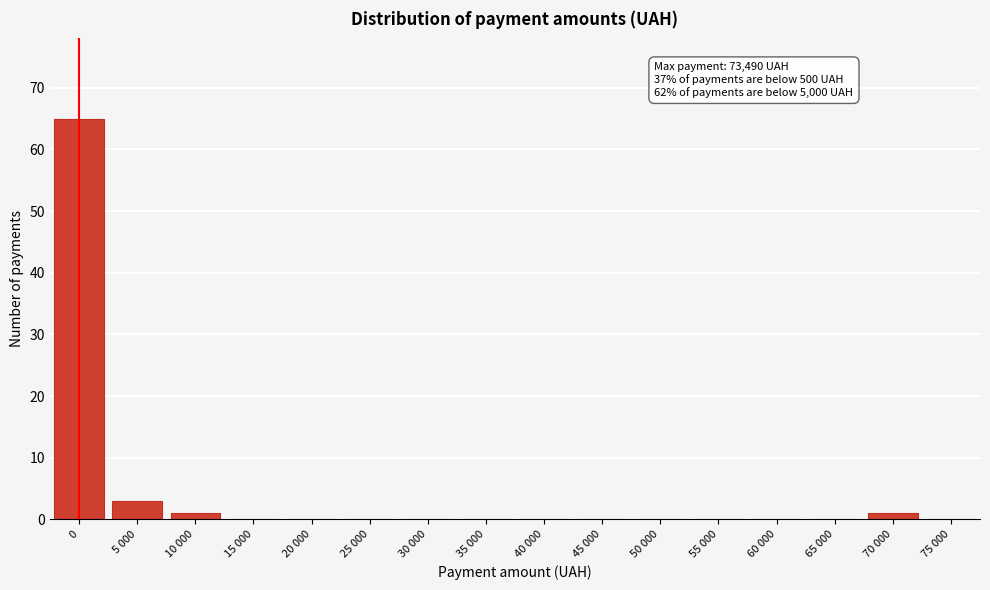

Reading left to right, extract all data points from this chart.

0=65	5 000=3	10 000=1	15 000=0	20 000=0	25 000=0	30 000=0	35 000=0	40 000=0	45 000=0	50 000=0	55 000=0	60 000=0	65 000=0	70 000=1	75 000=0